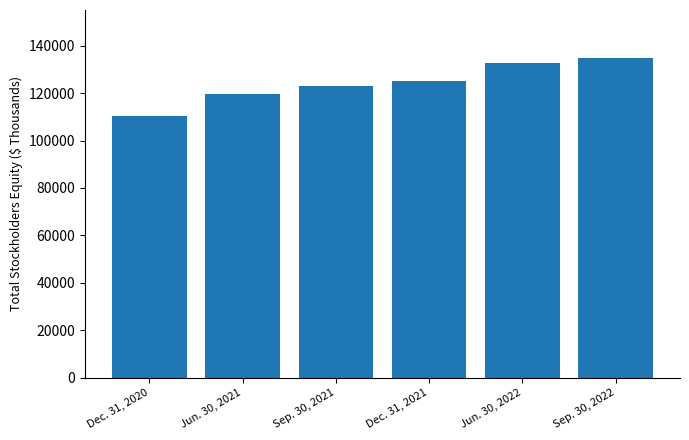

What is the label of the 2nd bar from the right?

Jun. 30, 2022